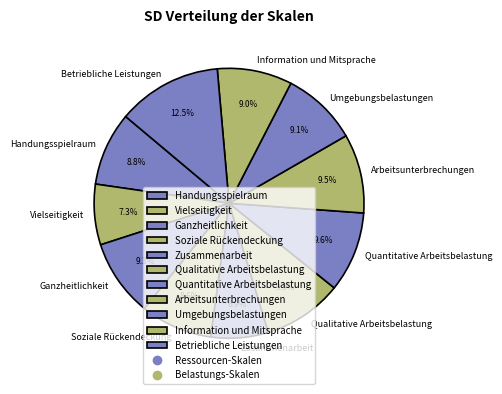

Is there a majority slice in this chart?

No